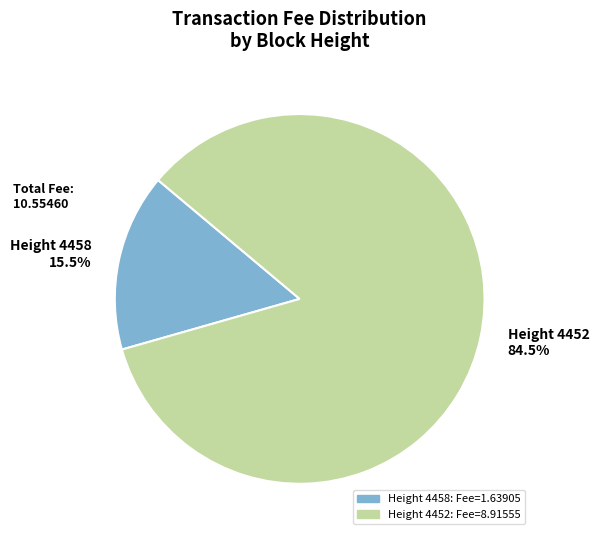

Count the number of slices in the pie.

2